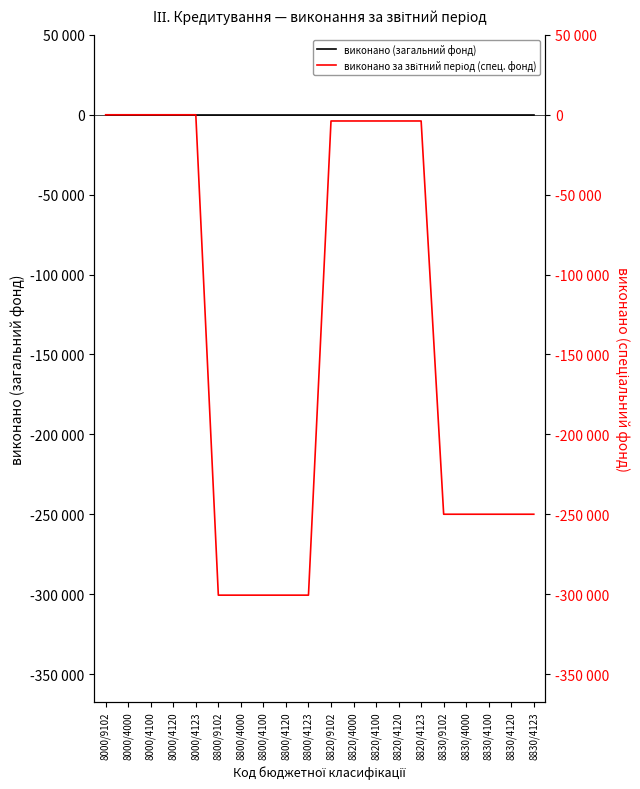

At which label does виконано за звітний період (спец. фонд) reach its minimum?

8800/9102